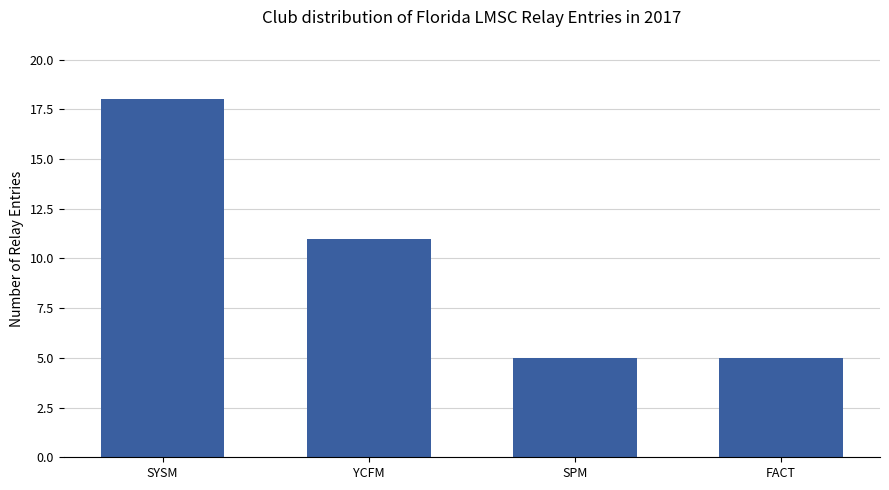

What is the change in value from SYSM to FACT?

-13